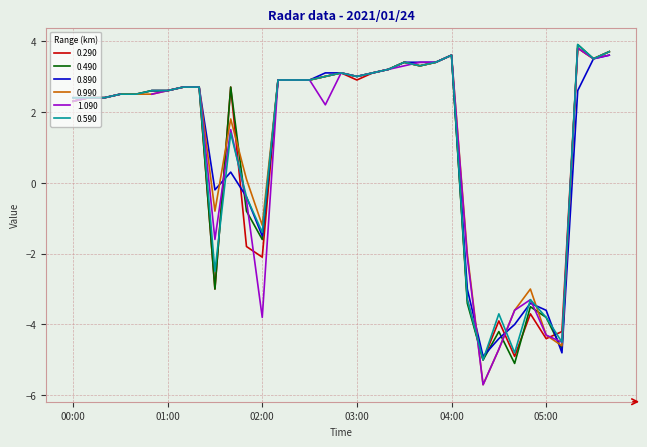

Between which two adjacent categories do 0.990 and 0.490 first intersect?

01:30 and 01:40